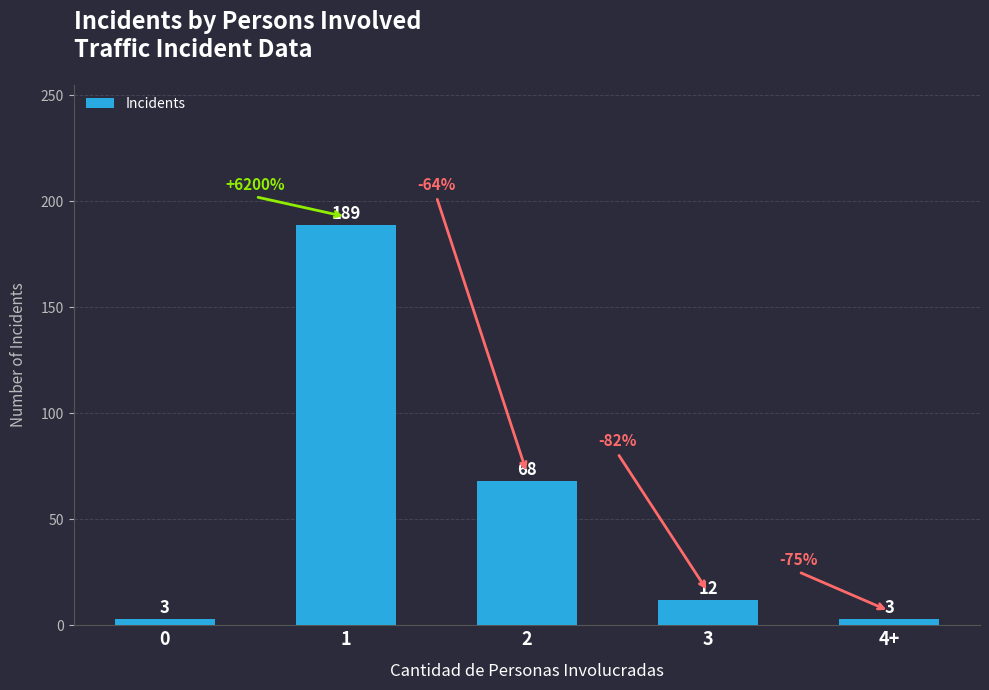

Reading left to right, list all the values displayed in this chart.

0=3	1=189	2=68	3=12	4+=3